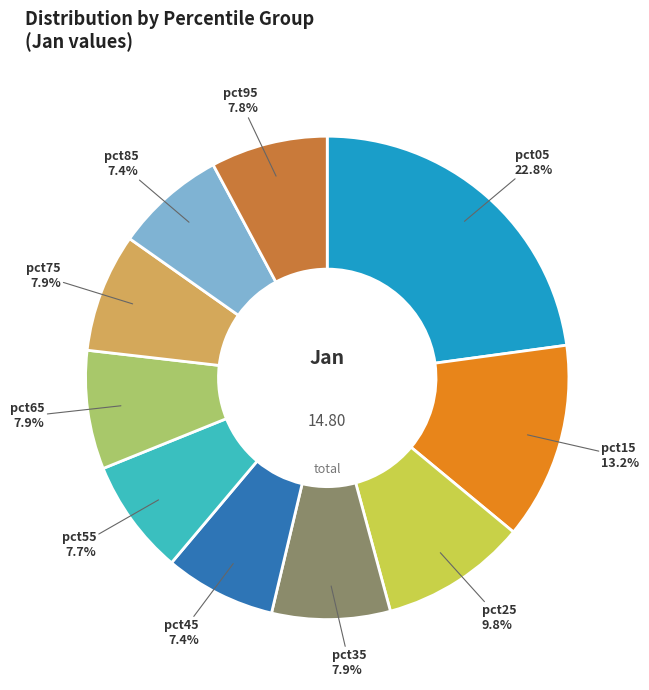

Does any single category account for the majority?

No